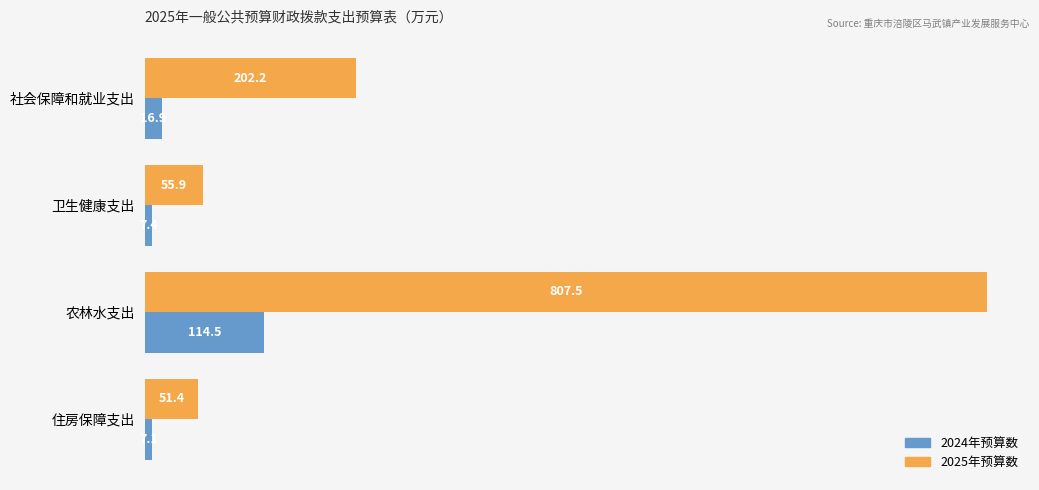

Which series has the largest total across all categories?

2025年预算数